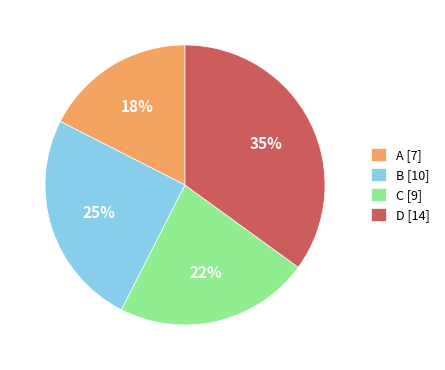

Rank the categories by value from lowest to highest.

A, C, B, D